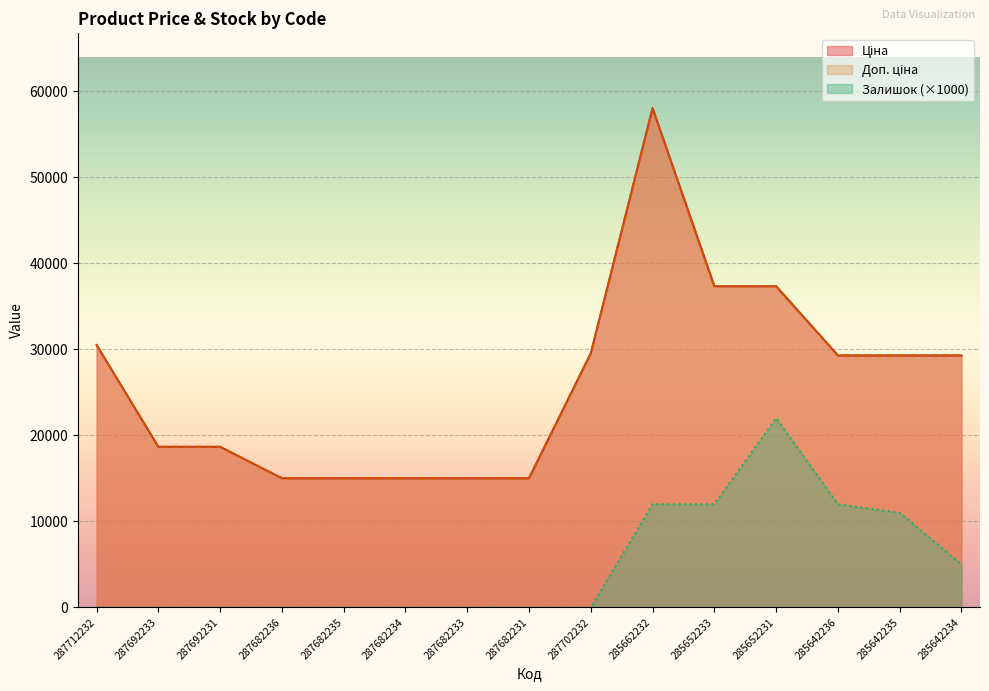

Which category has the highest value in the Ціна series?

285662232